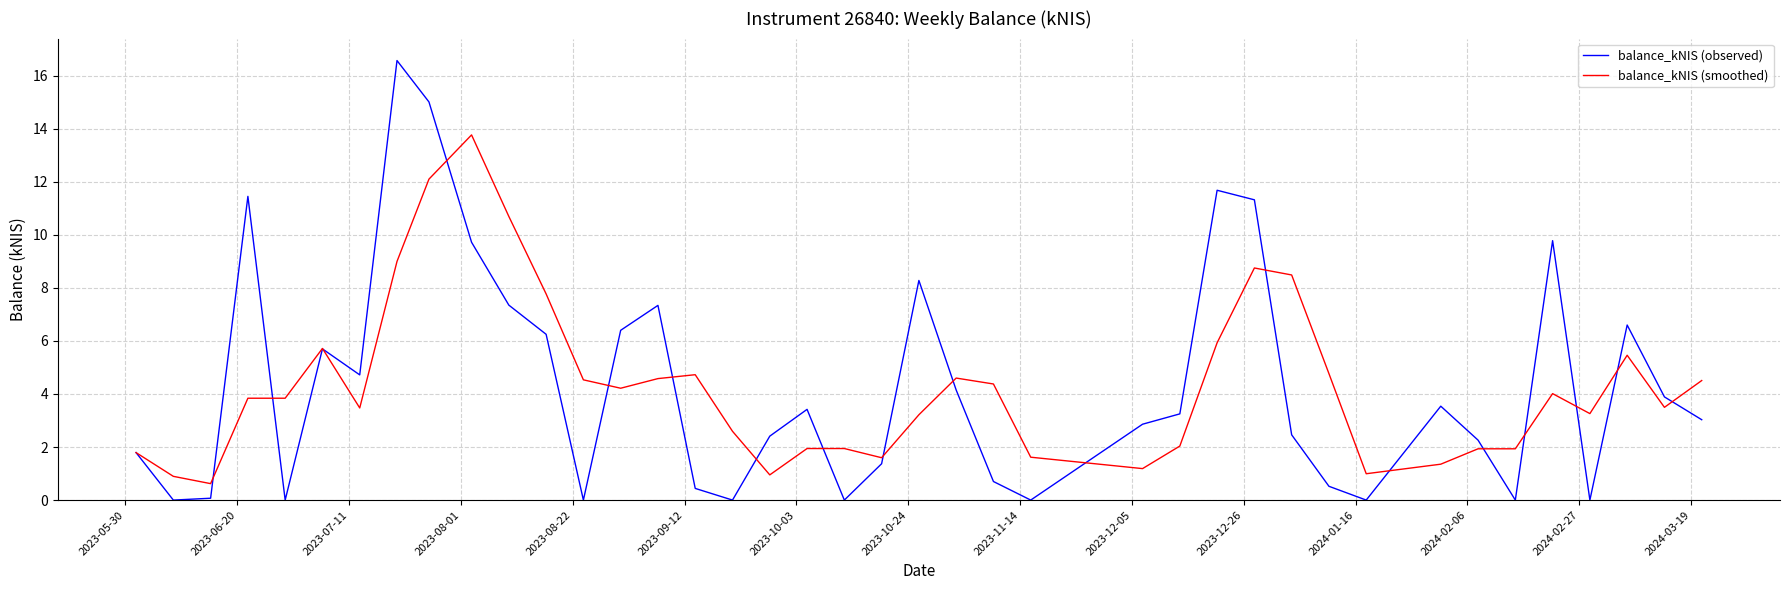

Which series has the widest spread of values?

balance_kNIS (observed)